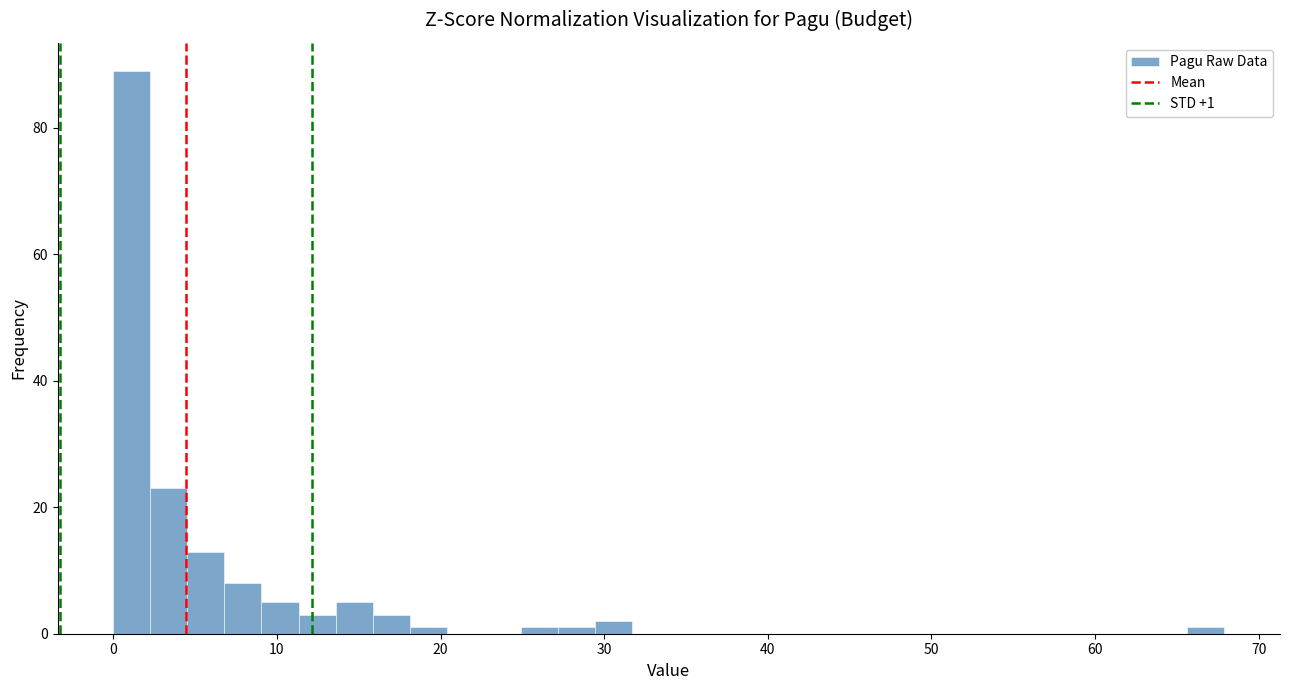

Around what value on the x-axis is the tallest bar? Give the approximate position of its centre, as read against the axis.

1